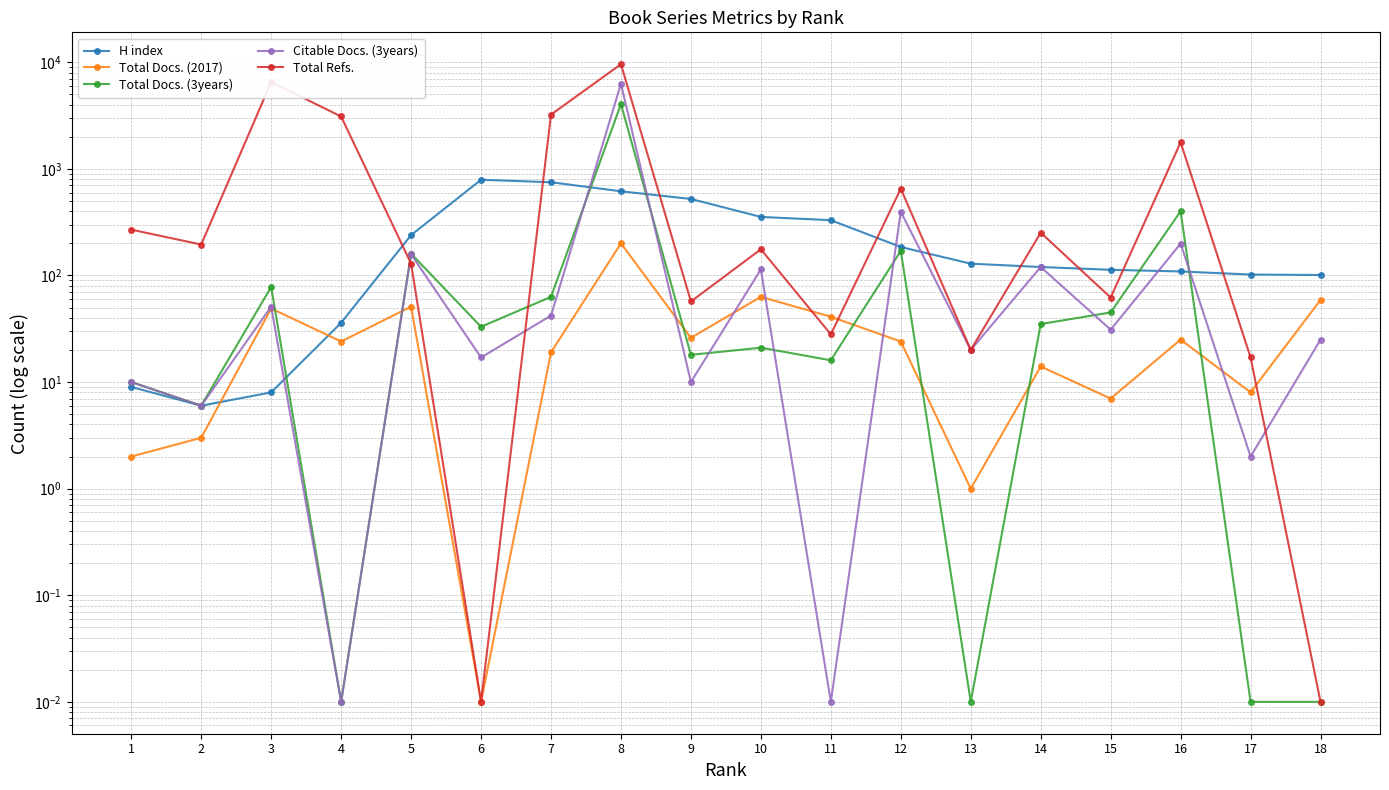

Which series changed the most between 16 and 15?

Total Refs.